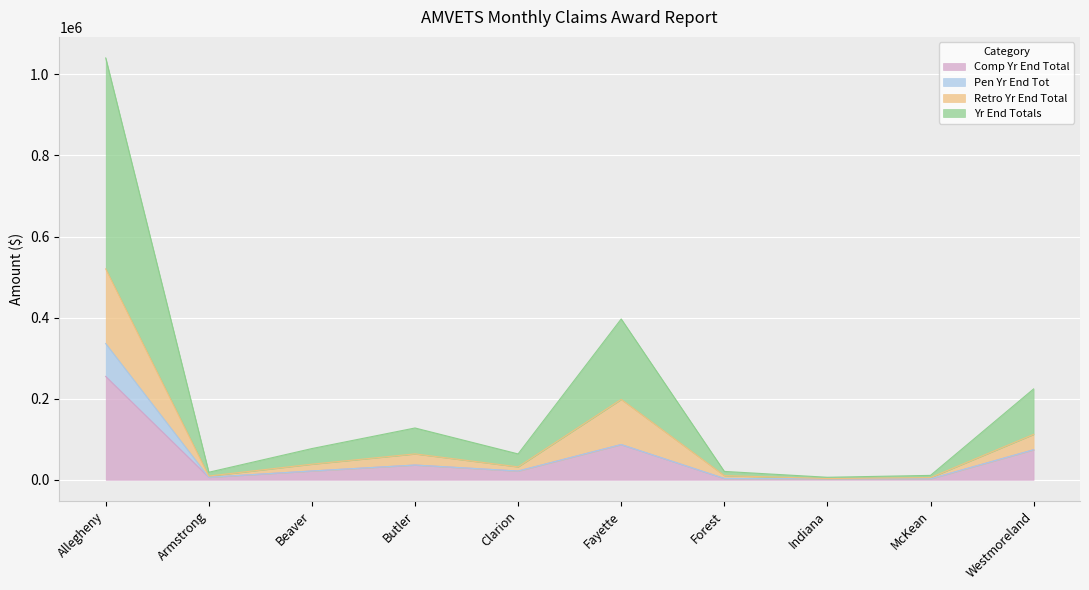

True or false: Comp Yr End Total has more than 1 points higher than both neighbors.

True